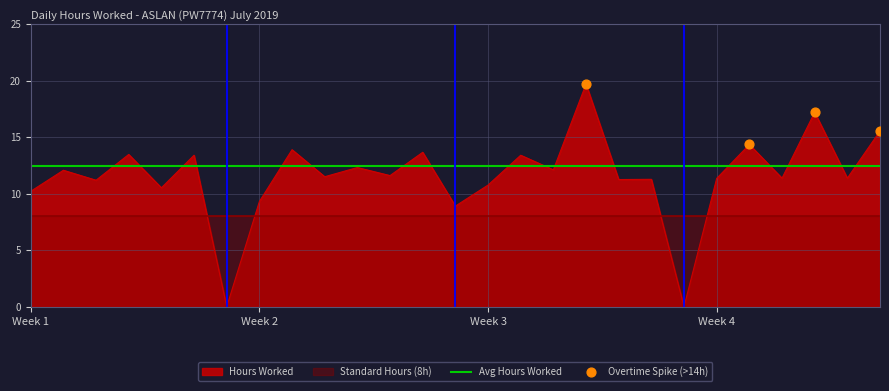

What is the change in value from 4 to 27?

+2.1